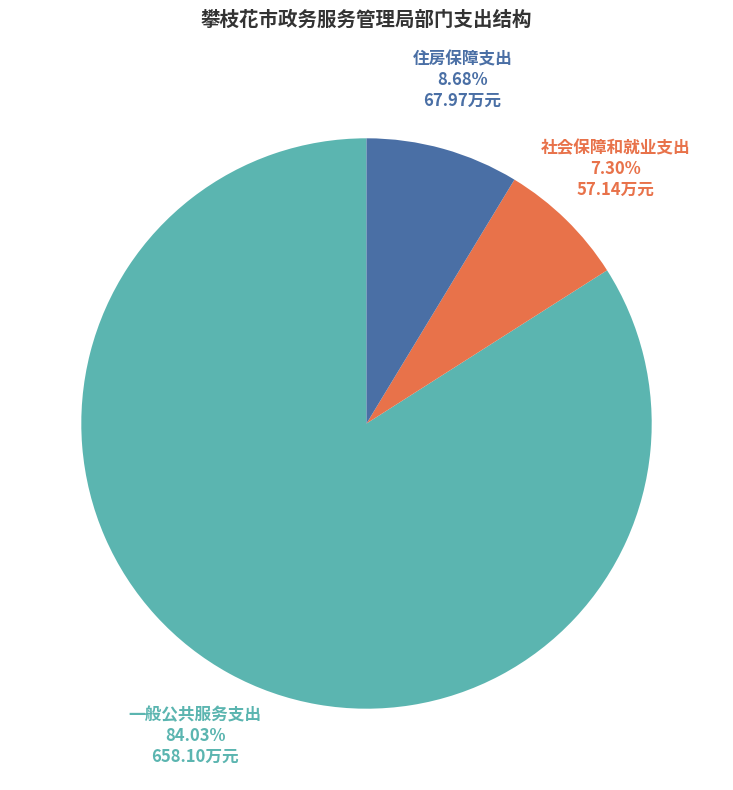

Does any single category account for the majority?

Yes